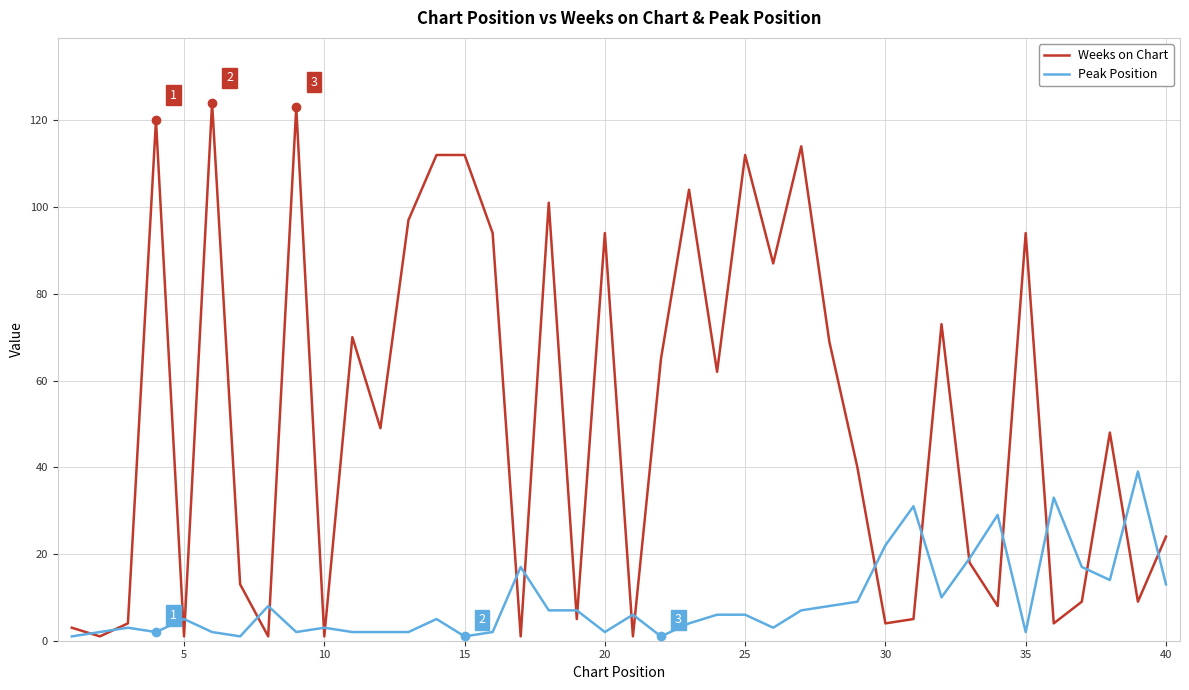

What is the difference between the second highest and minimum values in the Peak Position series?

32